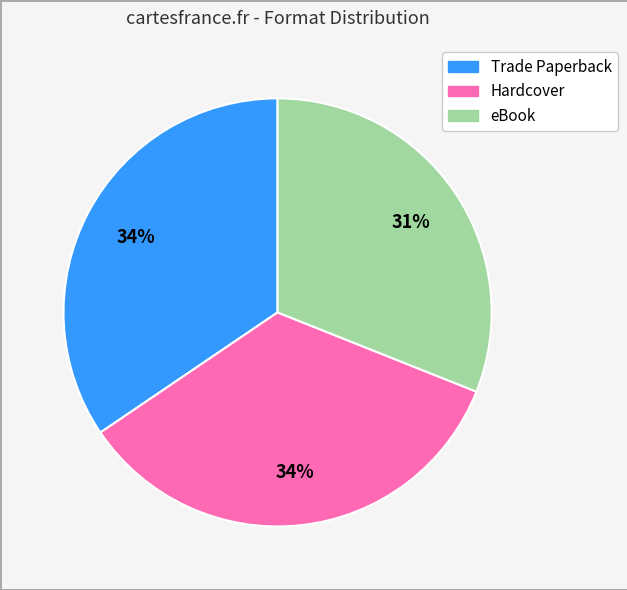

Does Trade Paperback account for over 50% of the chart?

No